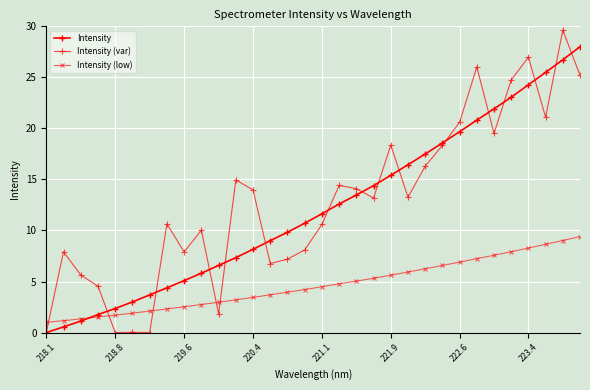

How many data points does each series have?

32